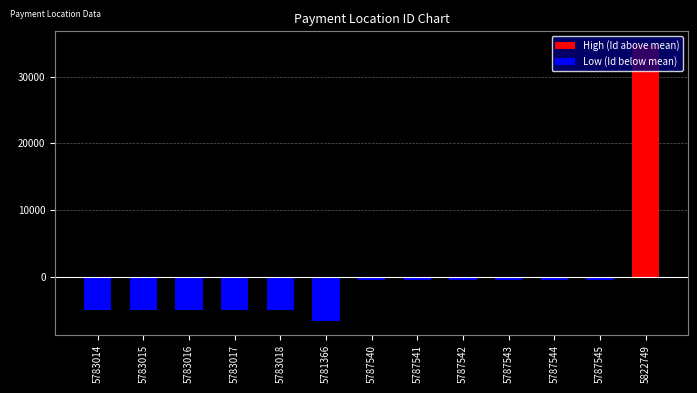

Between 5783018 and 5787542, which series saw the biggest shift?

Low (Id below mean)